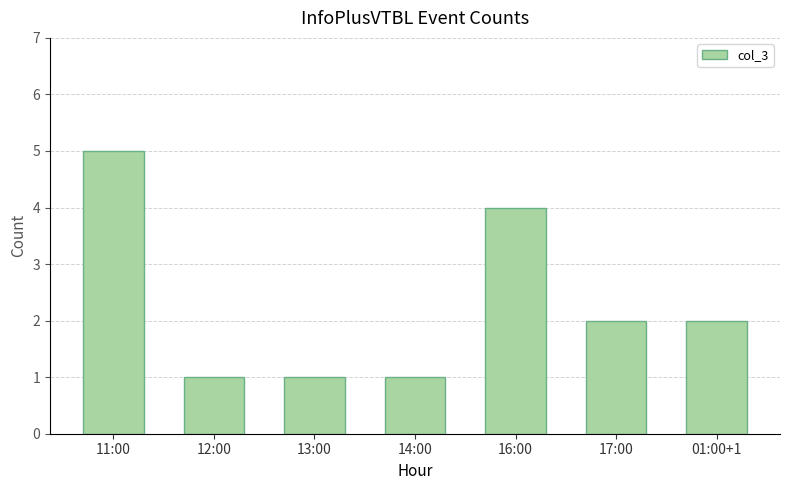

At which category does the chart reach its peak across all series?

11:00